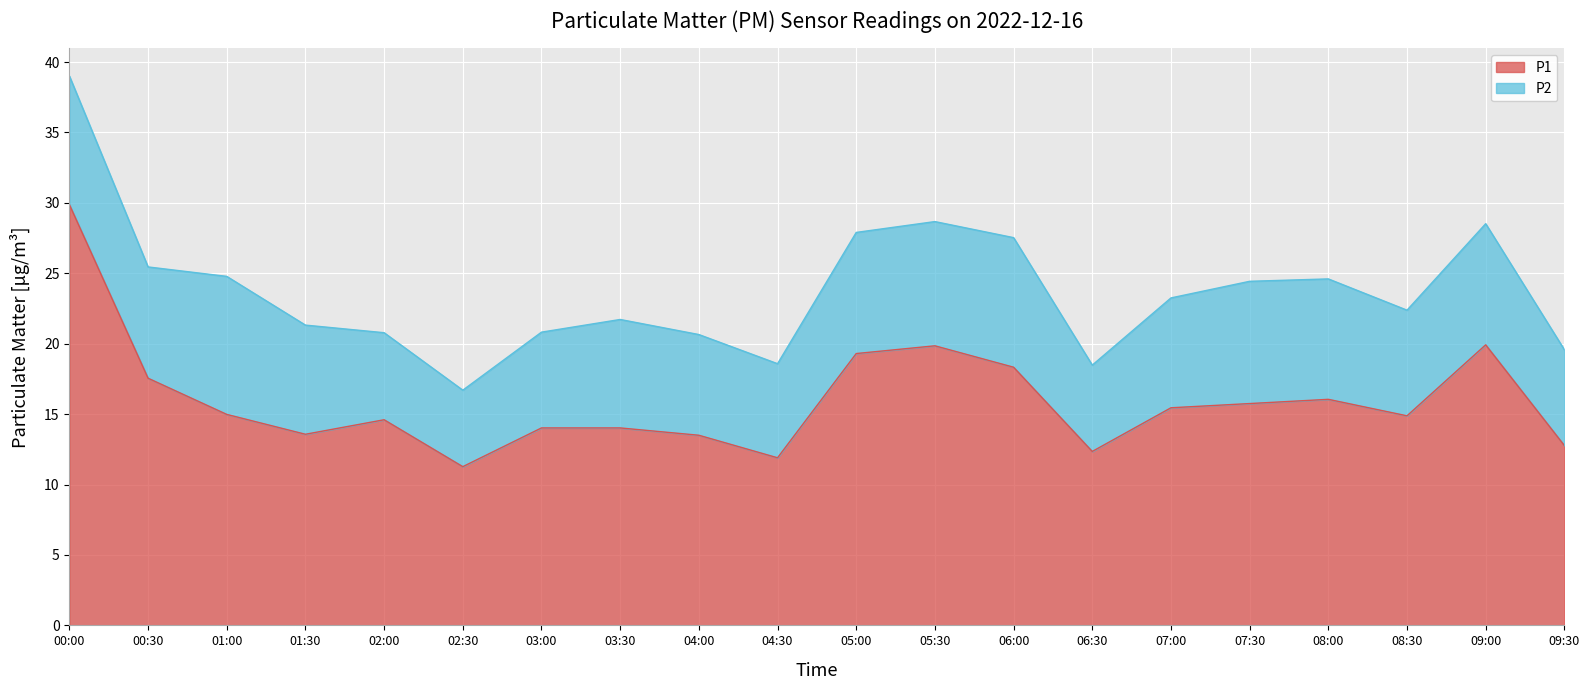

Reading left to right, list all the values displayed in this chart.

29.9	17.6	15.0	13.6	14.6	11.3	14.0	14.0	13.5	11.9	19.3	19.9	18.3	12.3	15.4	15.8	16.1	14.9	19.9	12.8